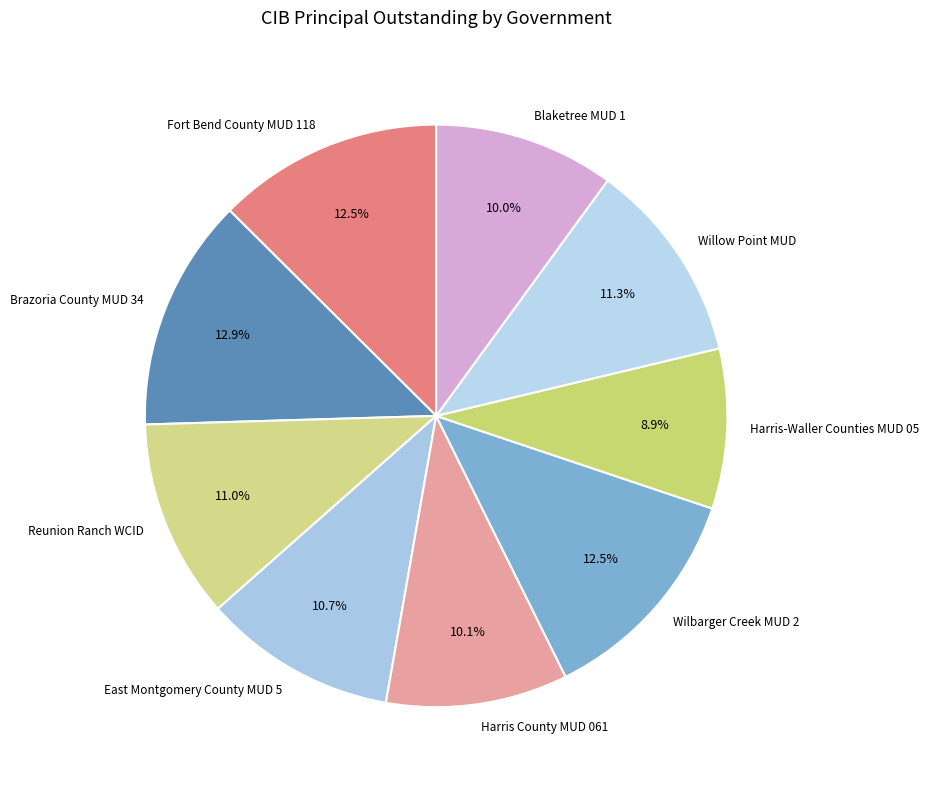

Which has a higher value, Harris-Waller Counties MUD 05 or Harris County MUD 061?

Harris County MUD 061